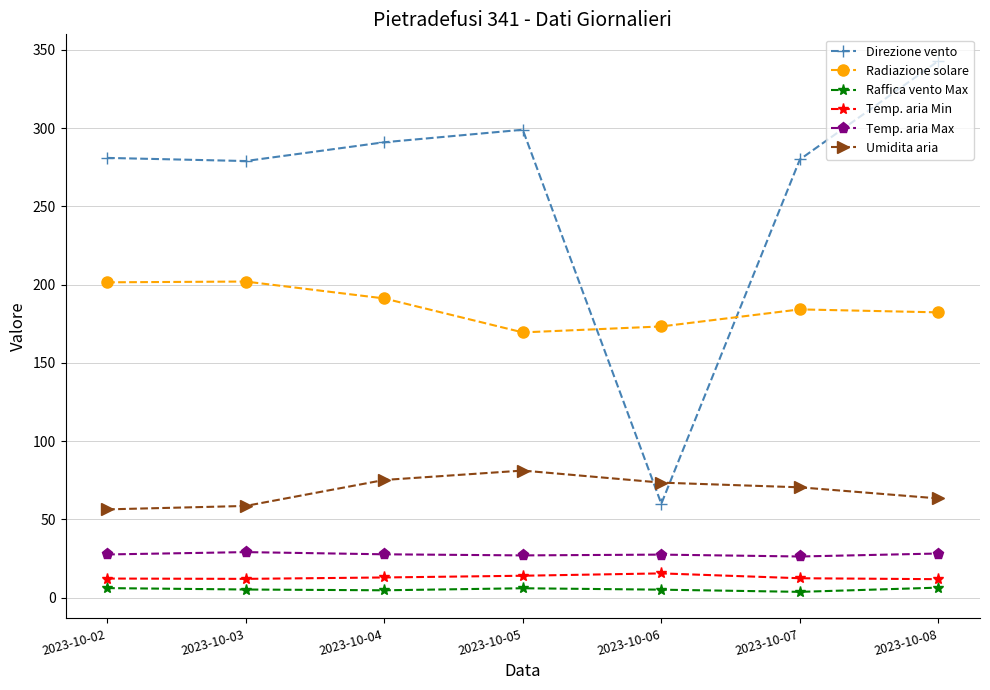

How many distinct data groups are displayed?

6